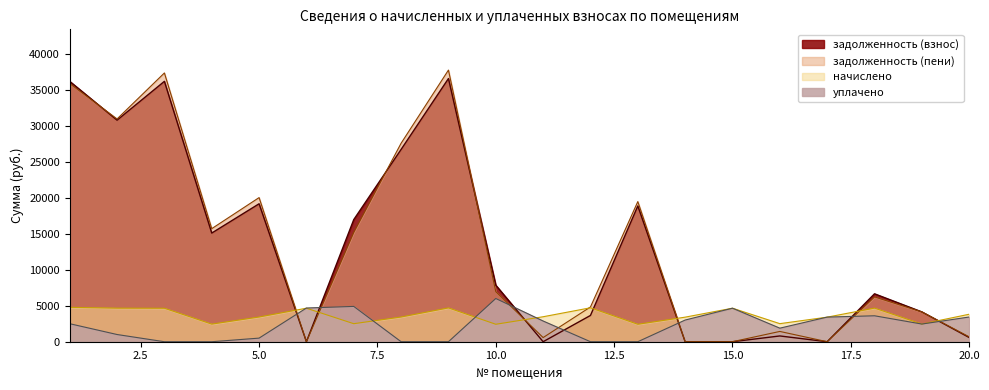

In начислено, how many points are higher than both neighbors (excluding endpoints)?

5